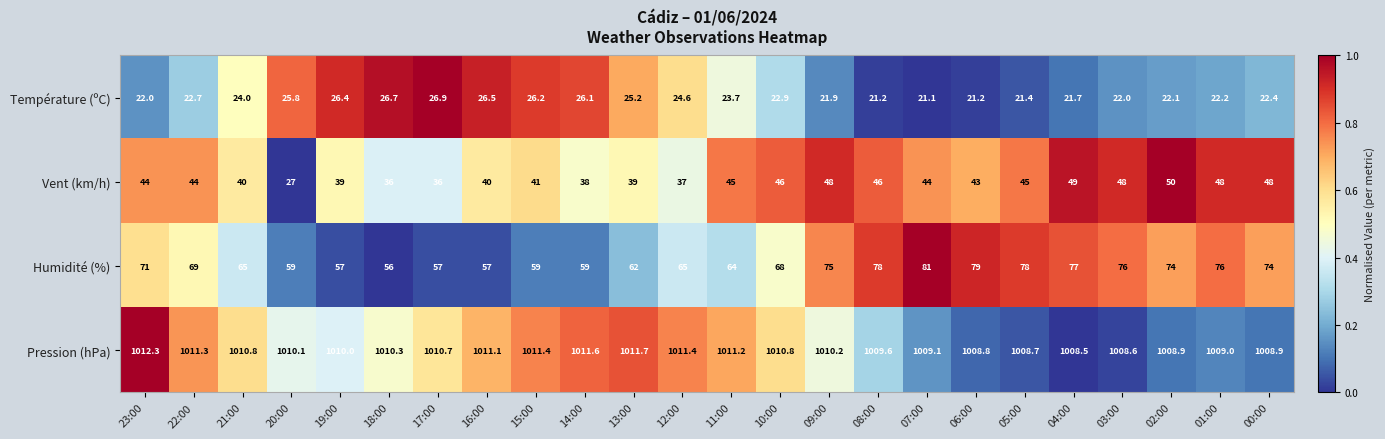

How many distinct data groups are displayed?

4